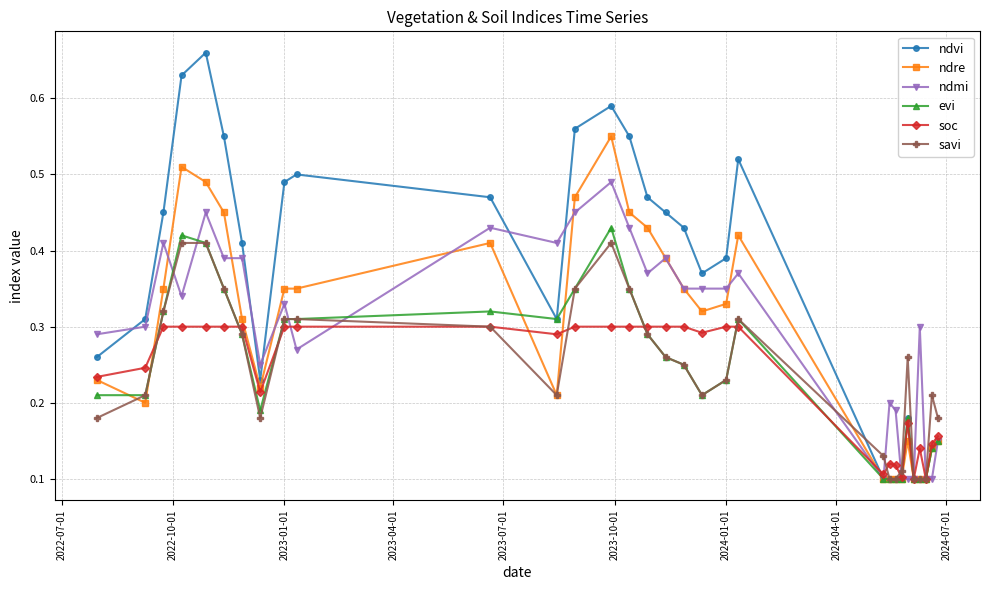

How many evi values are between 0 and 1?

31